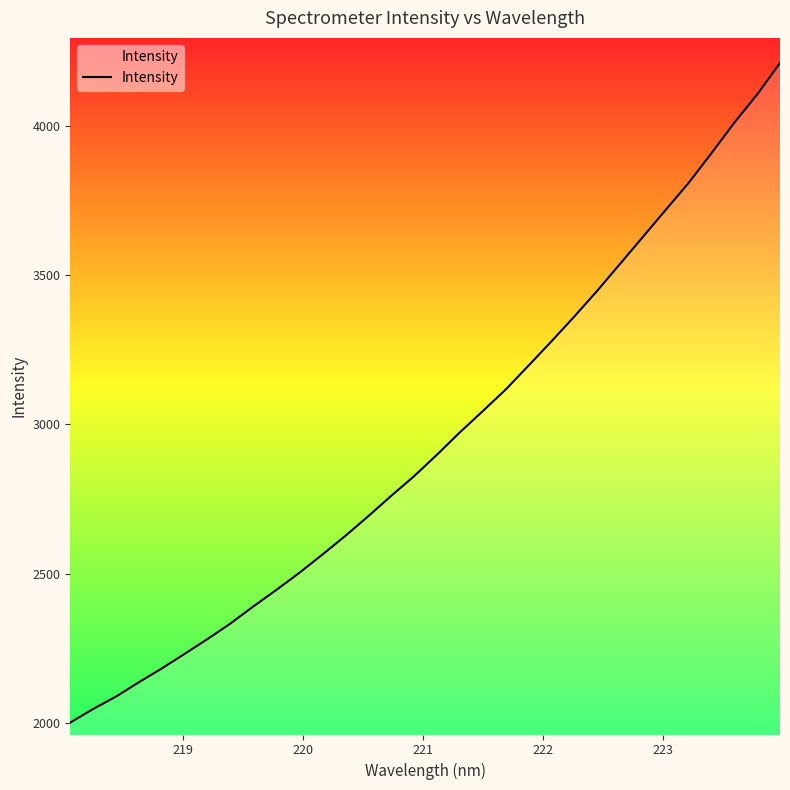

What is the smallest value displayed?

2000.6